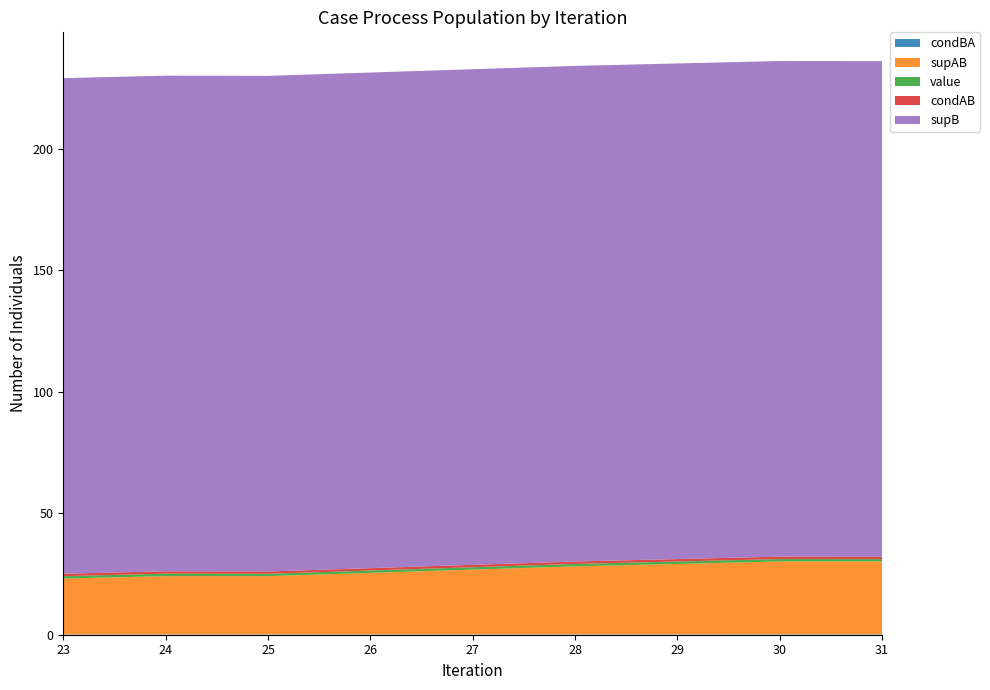

Reading left to right, extract all data points from this chart.

condBA: 23=0.1	24=0.1	25=0.1	28=0.1	30=0.1	31=0.1
supAB: 23=23.0	24=24.0	25=24.0	28=28.0	30=30.0	31=30.0
value: 23=1.0	24=1.0	25=1.0	28=1.0	30=1.0	31=1.0
condAB: 23=1.0	24=1.0	25=1.0	28=1.0	30=1.0	31=1.0
supB: 23=204.0	24=204.0	25=204.0	28=204.0	30=204.0	31=204.0